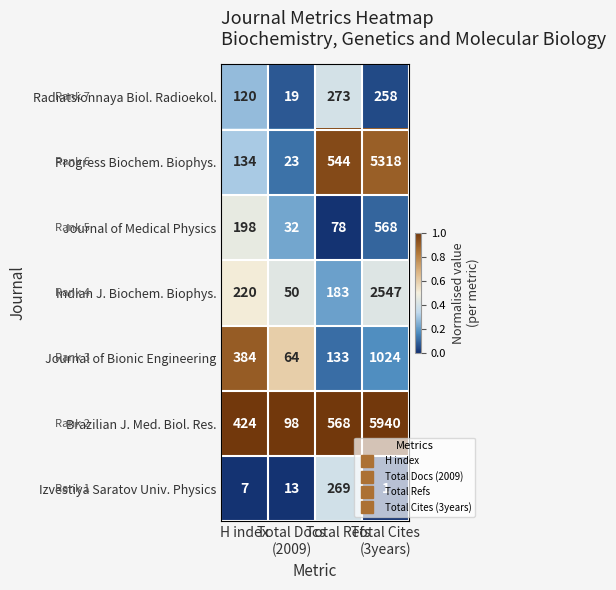

Which series has the largest range (max minus min)?

Brazilian J. Med. Biol. Res.